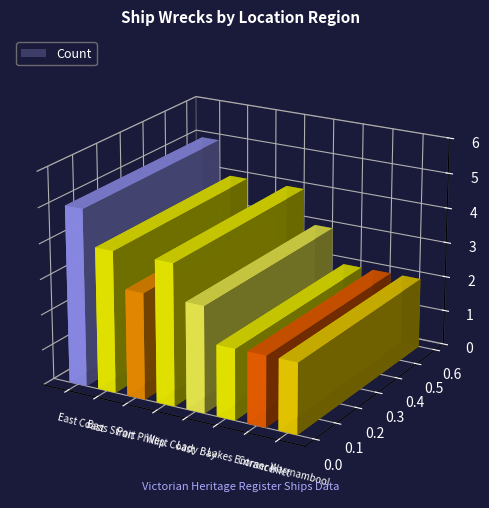

Is it true that the value at Port Phillip is 4?

False